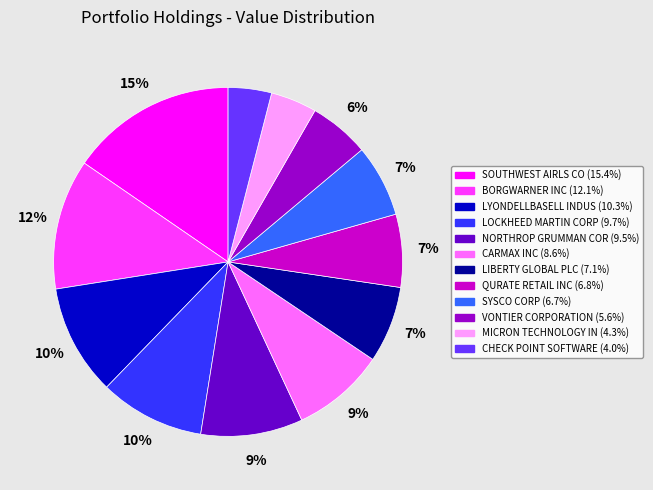

How many slices are in this pie chart?

12